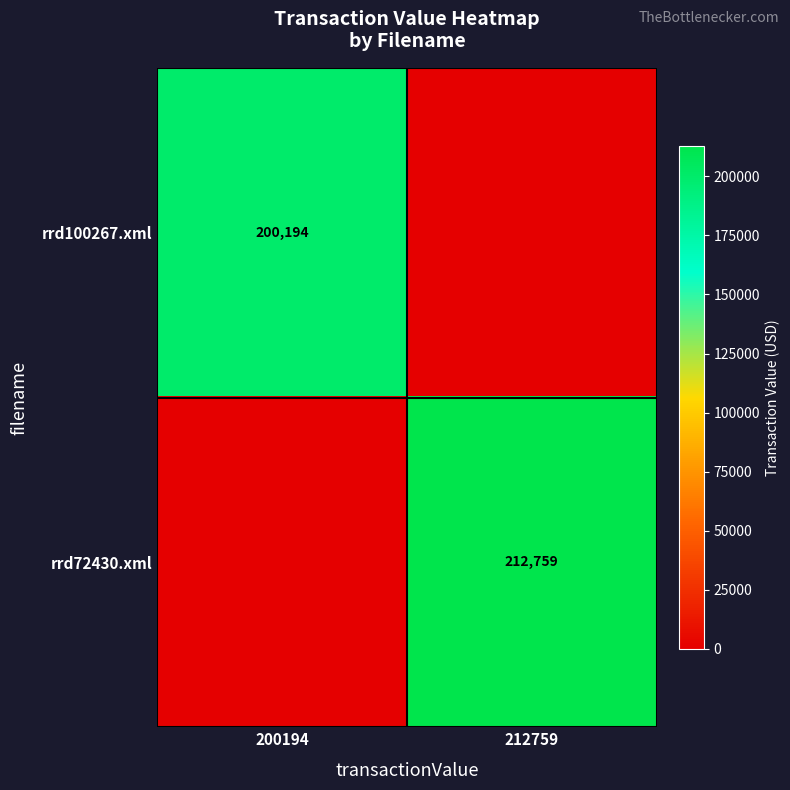

The rrd100267.xml series shows 200194 at 200194. True or false?

True